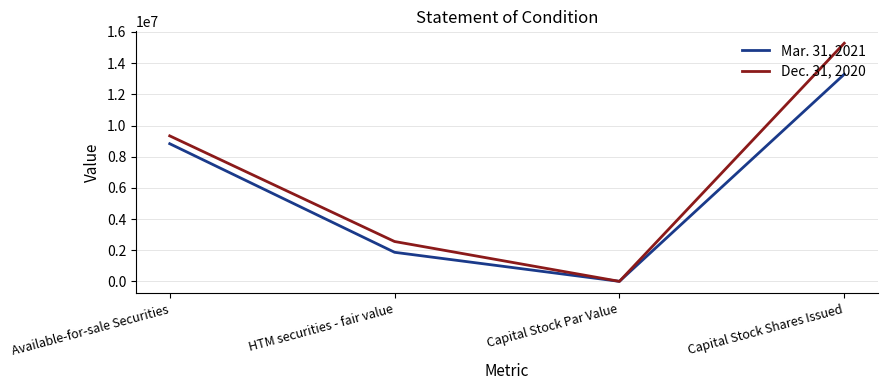

Between HTM securities - fair value and Capital Stock Shares Issued, which series saw the biggest shift?

Dec. 31, 2020